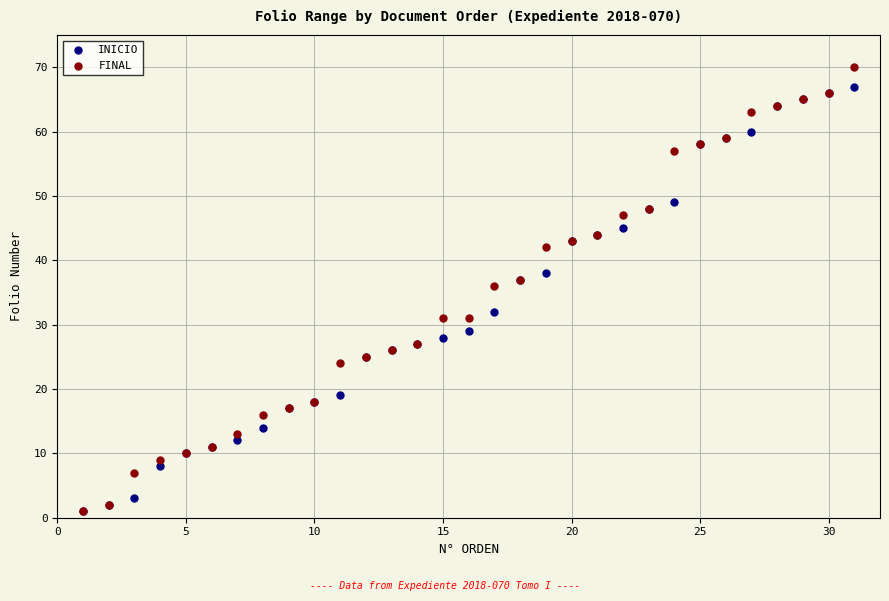

What are all the series names shown in the legend?

INICIO, FINAL